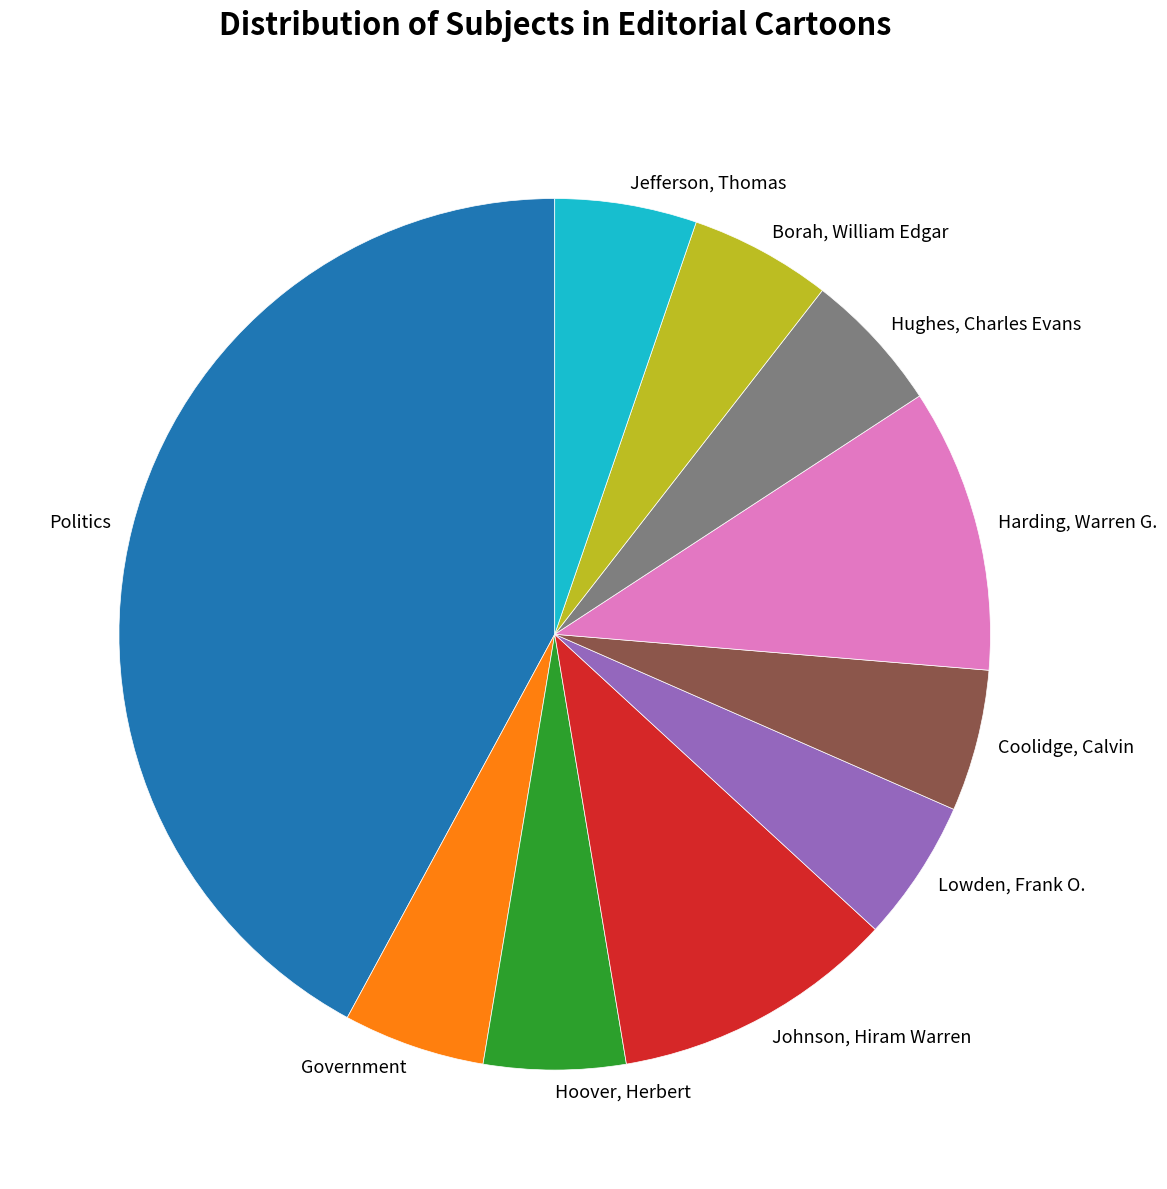

Approximately how many times larger is the value at Borah, William Edgar compared to Lowden, Frank O.?

1.0